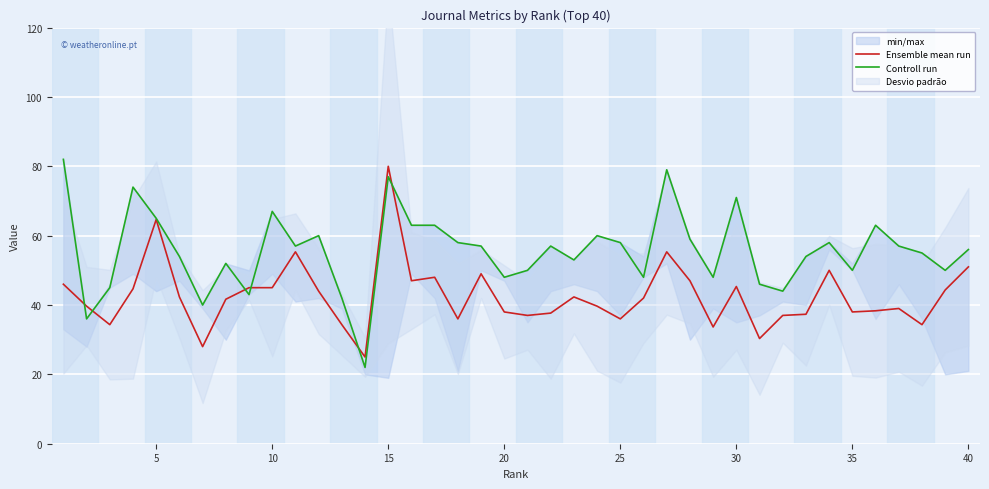

What is the sum of all Controll run values?

2221.0